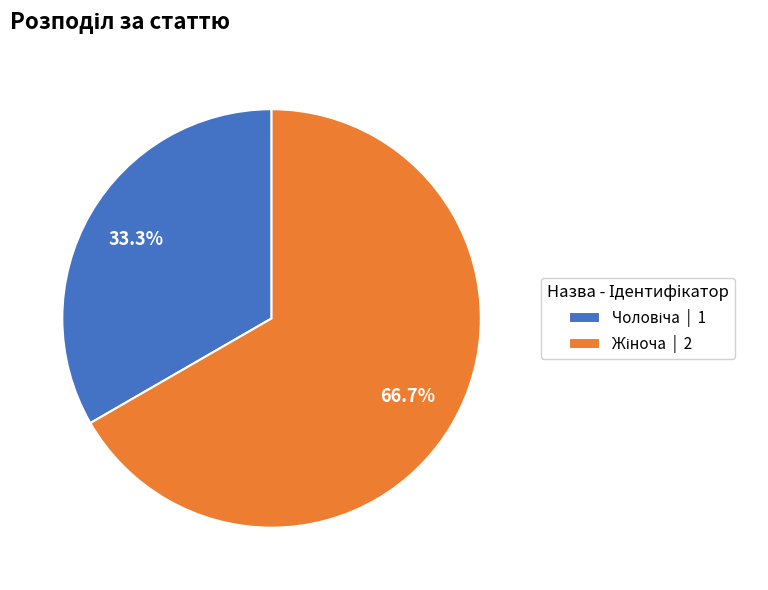

Count the number of slices in the pie.

2